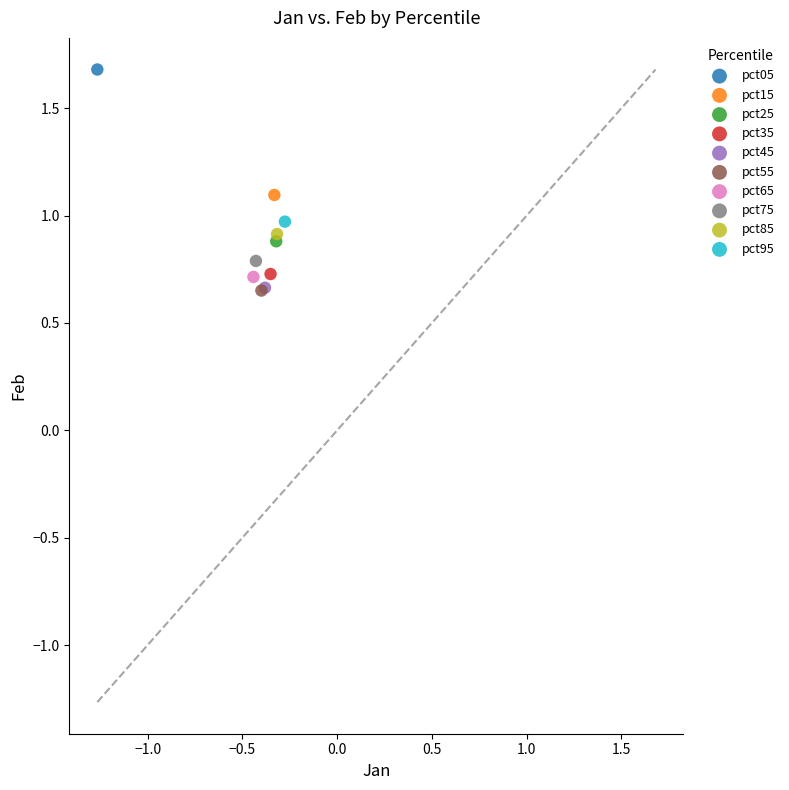

Which series contains the highest Y value?

pct05